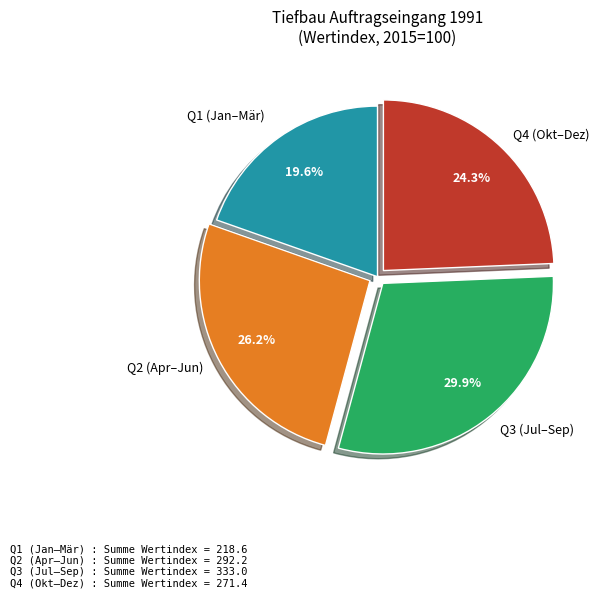

Between Q3 (Jul–Sep) and Q4 (Okt–Dez), which is larger?

Q3 (Jul–Sep)